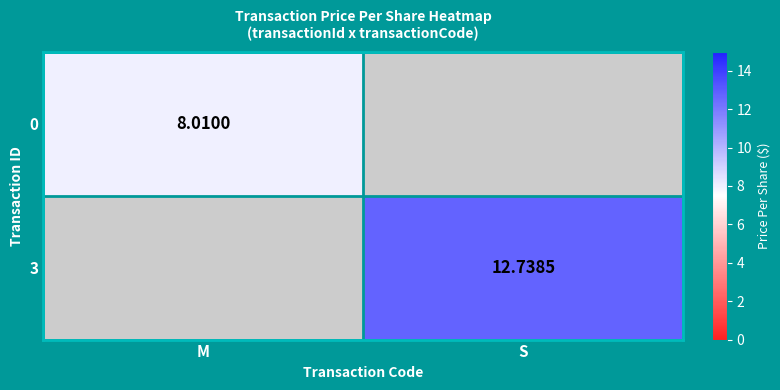

How many values in the 3 series exceed 12?

1